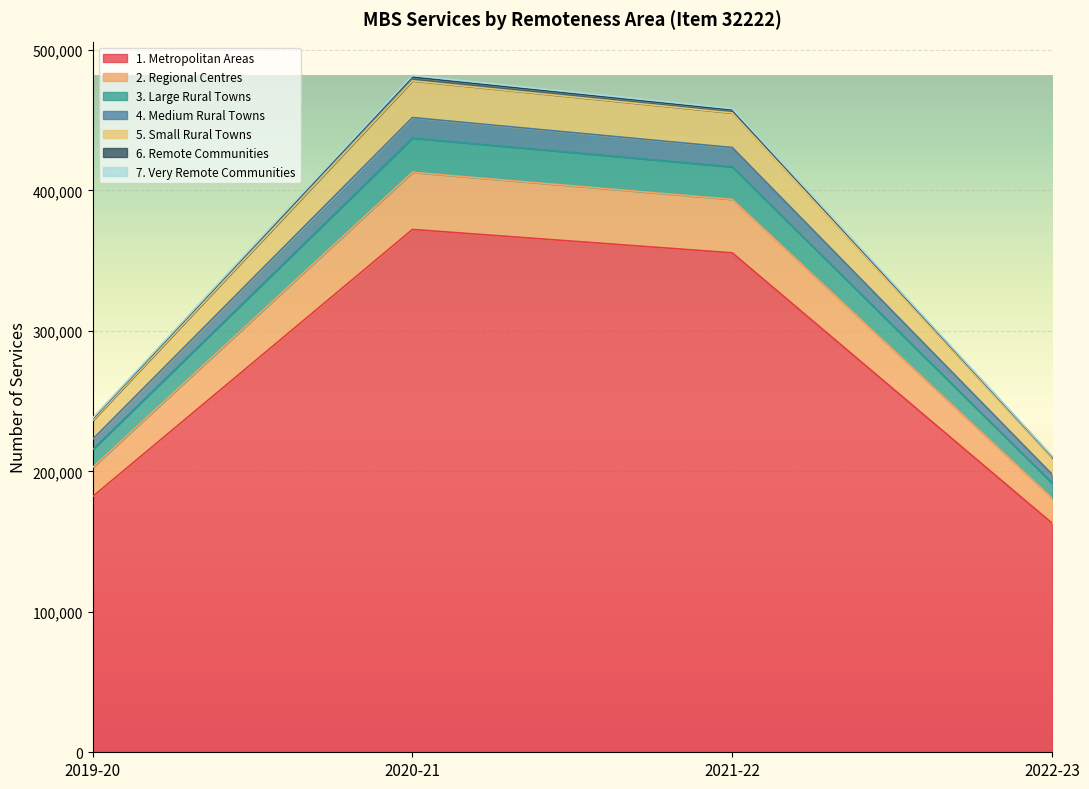

True or false: 3. Large Rural Towns and 4. Medium Rural Towns cross at least once.

False